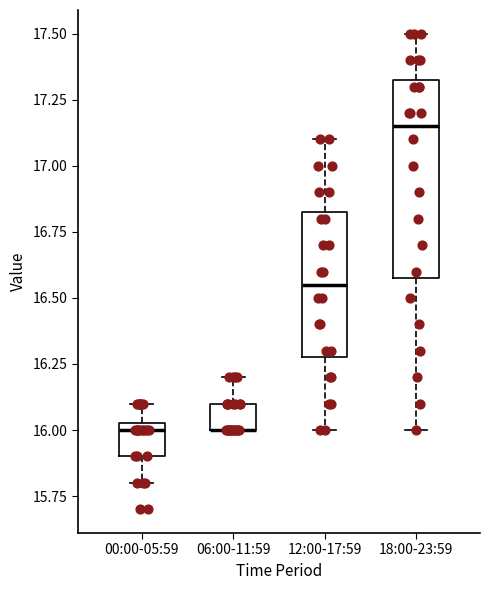

Reading left to right, transcribe this box plot: for each box, give where its median line is, the range the box spans, and where its two whiskers end, as read against the y-axis. The values are not printed on the chart, so give them approximately, as read against the axis.

00:00-05:59: median 16.00, box 15.90 to 16.05, whiskers 15.80 to 16.10
06:00-11:59: median 16.00 (drawn on the box's lower edge), box 16.00 to 16.10, whiskers 16.00 to 16.20
12:00-17:59: median 16.55, box 16.30 to 16.85, whiskers 16.00 to 17.10
18:00-23:59: median 17.15, box 16.60 to 17.35, whiskers 16.00 to 17.50